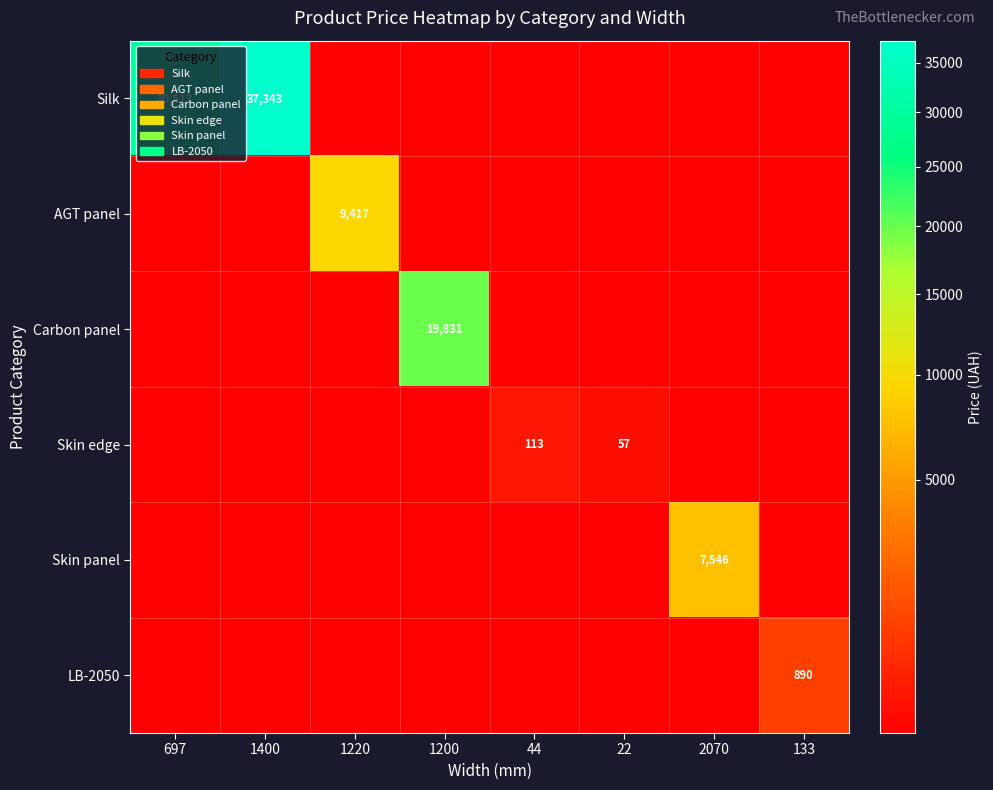

Which series has the largest total across all categories?

Silk